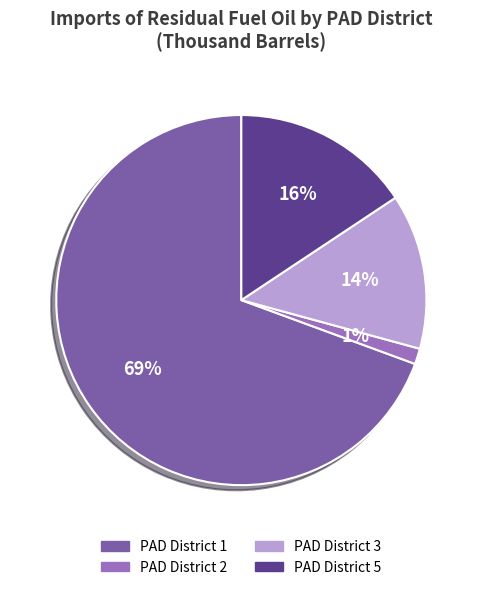

To the nearest percent, what is the difference between the largest and smallest slice percentages?

68%